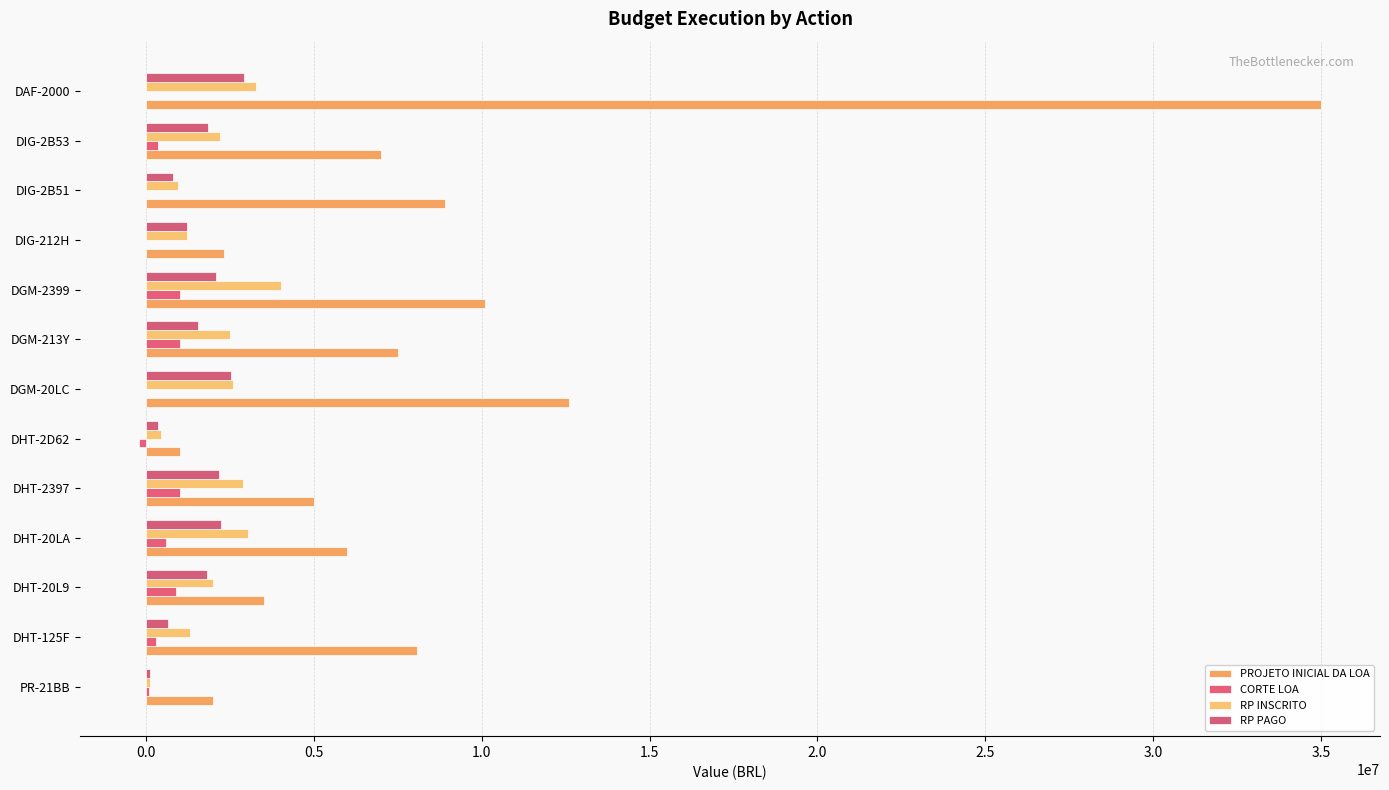

Count the number of data series in this chart.

4